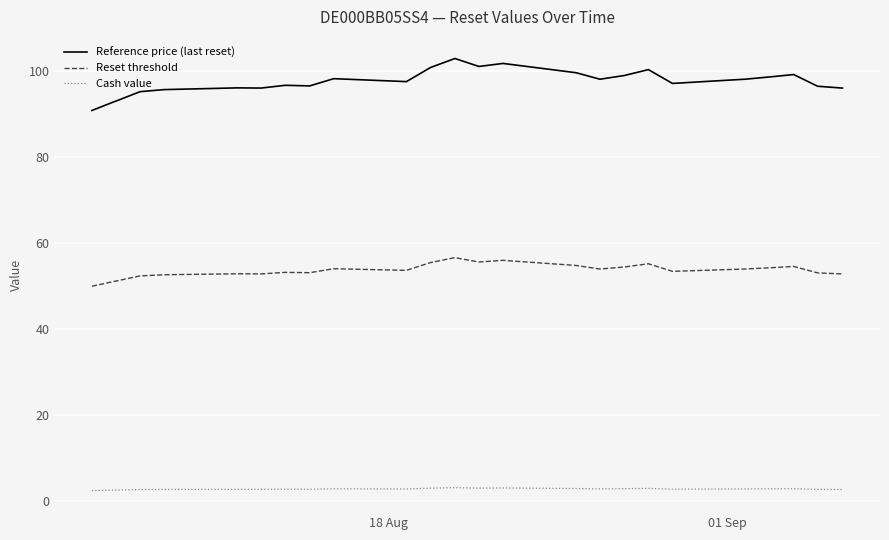

Which series has the widest spread of values?

Reference price (last reset)